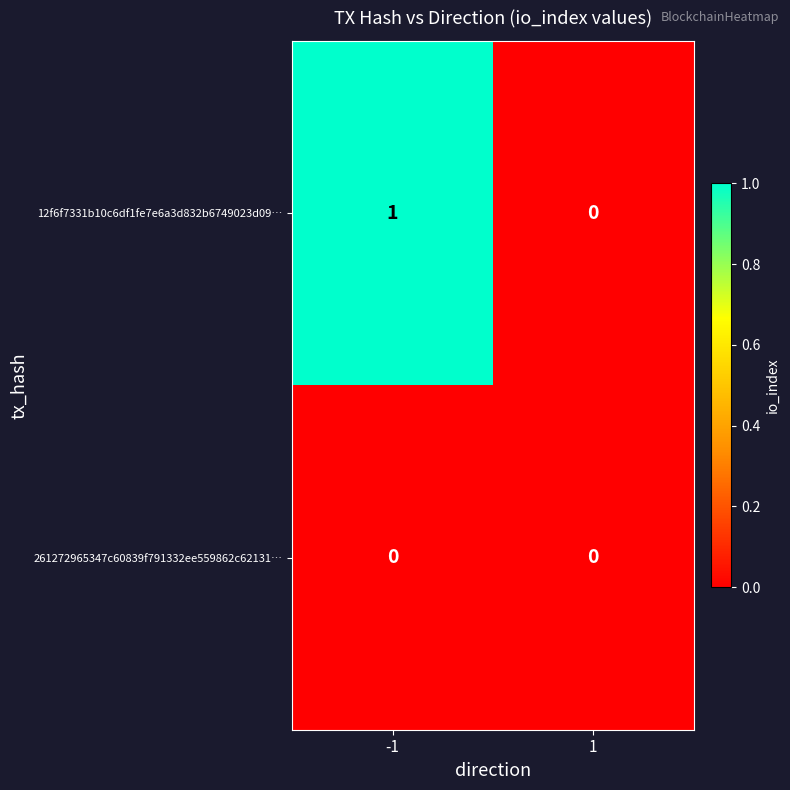

How many distinct data groups are displayed?

2